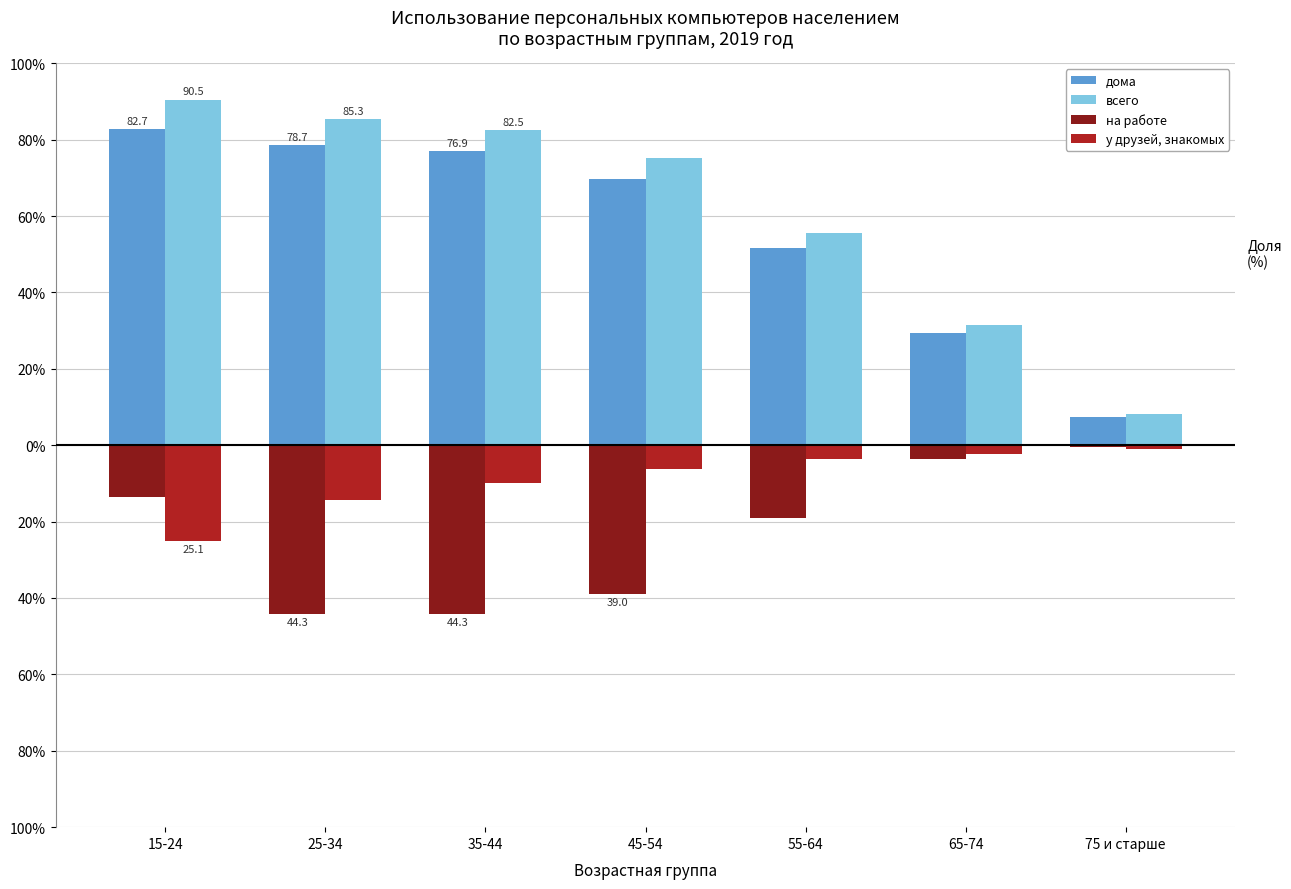

Which series has the widest spread of values?

всего